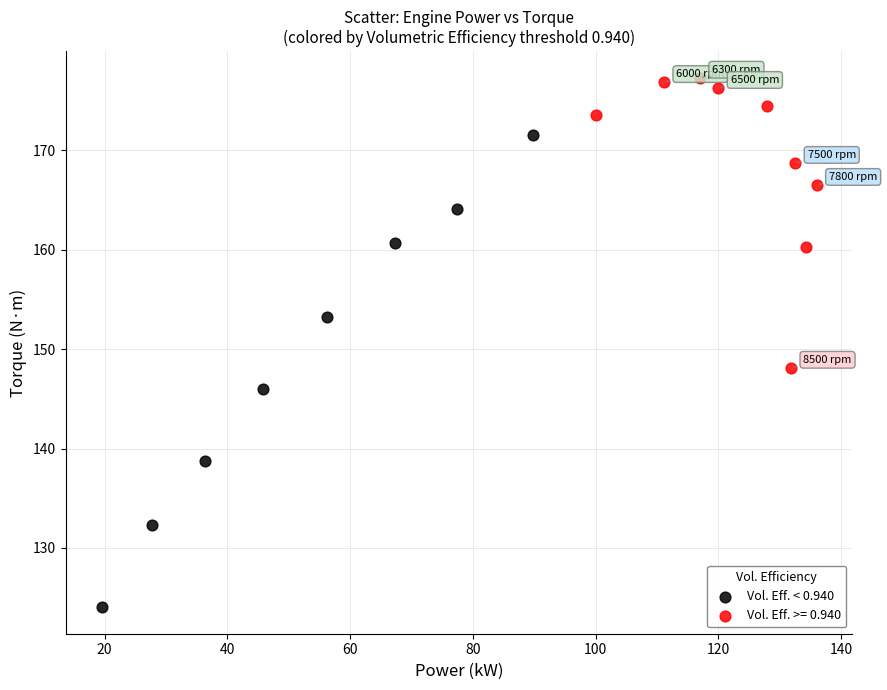

Which series contains the lowest Y value?

Vol. Eff. < 0.940